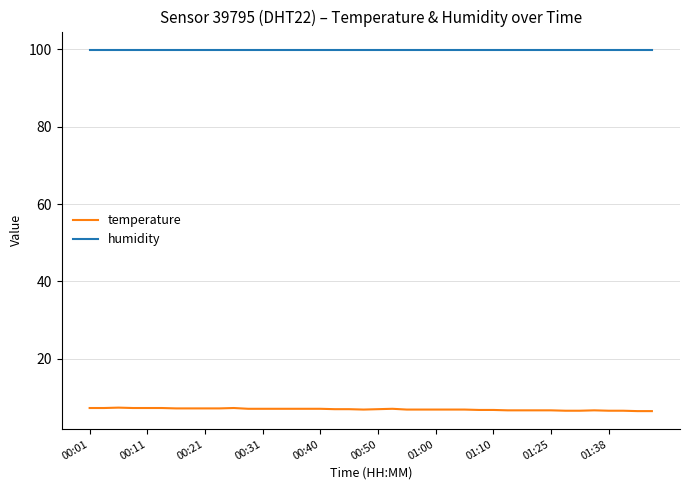

What are all the series names shown in the legend?

temperature, humidity